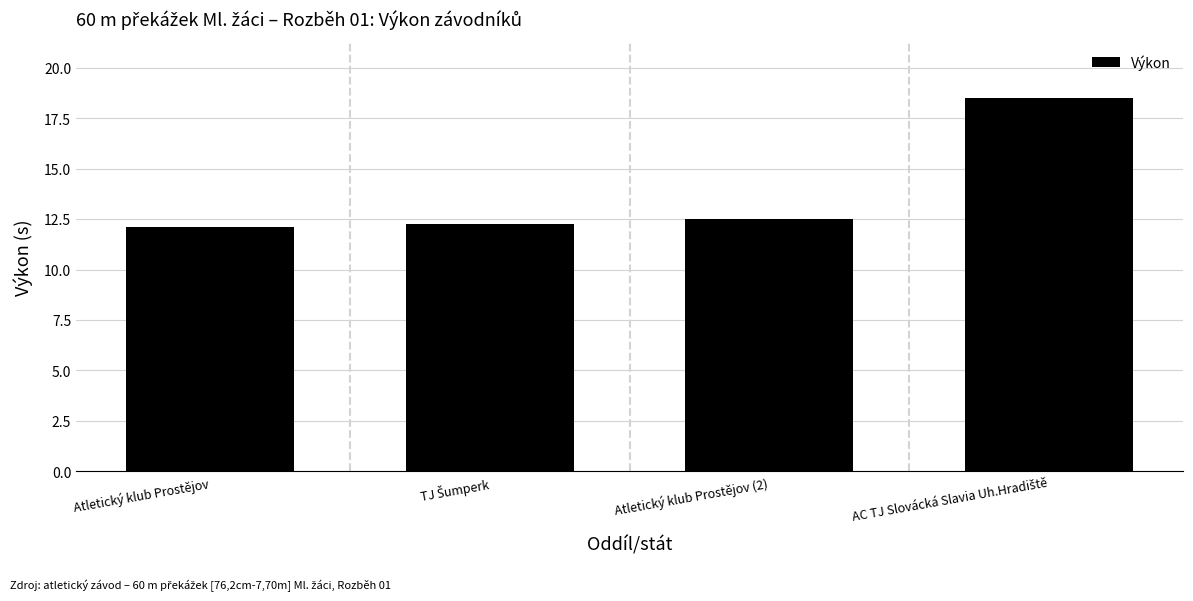

Reading left to right, transcribe all the data shown in this chart.

12.1	12.2	12.5	18.5